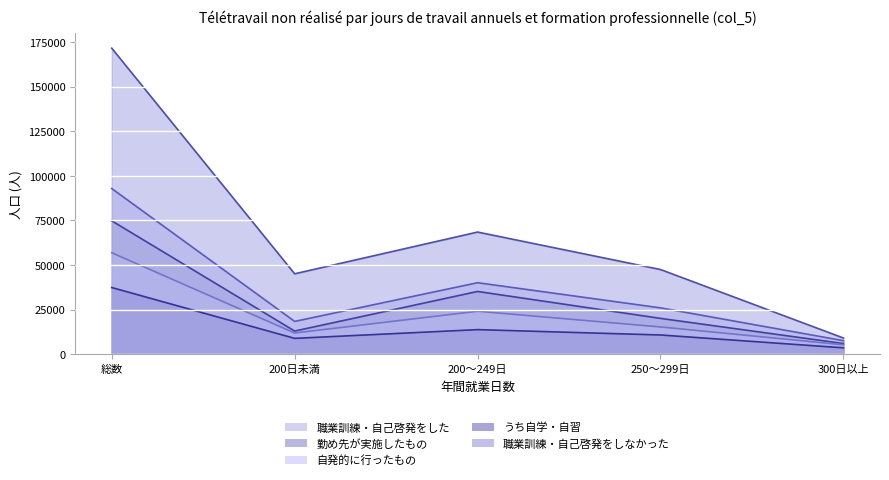

What is the difference between the maximum and second lowest values in the 職業訓練・自己啓発をした series?

74500